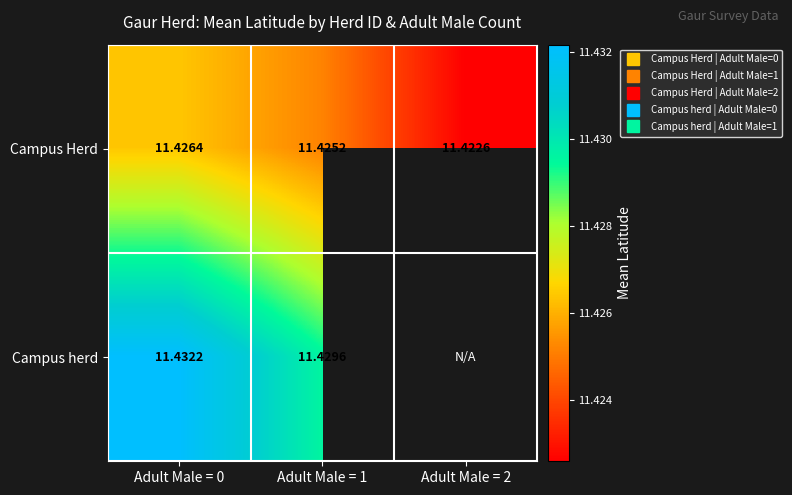

Which label corresponds to the largest value in the chart?

Adult Male = 0